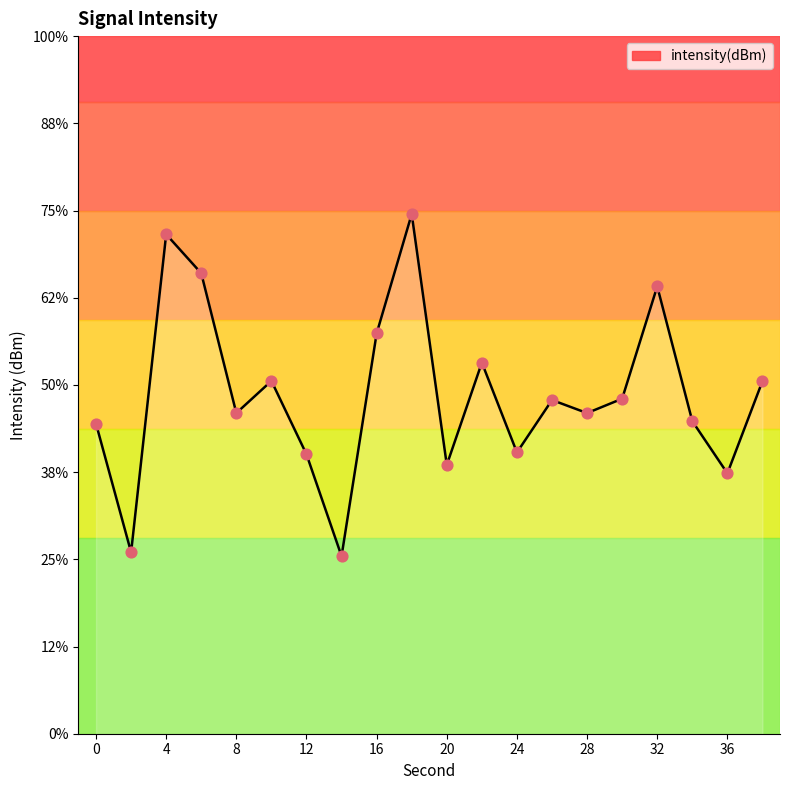

Which has a higher value, 38 or 30?

38